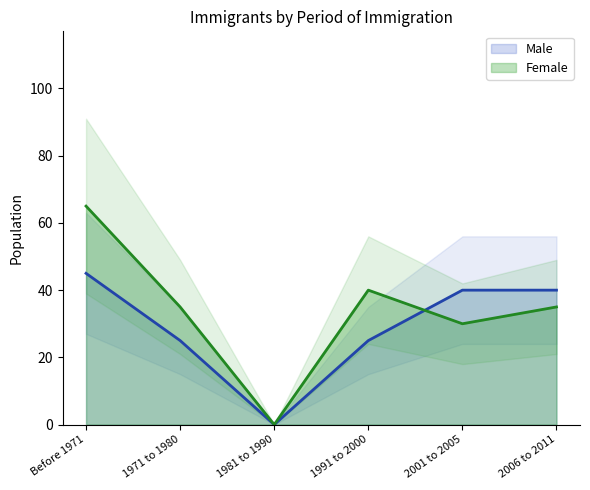

List the series in order of their peak value, highest first.

Female, Male